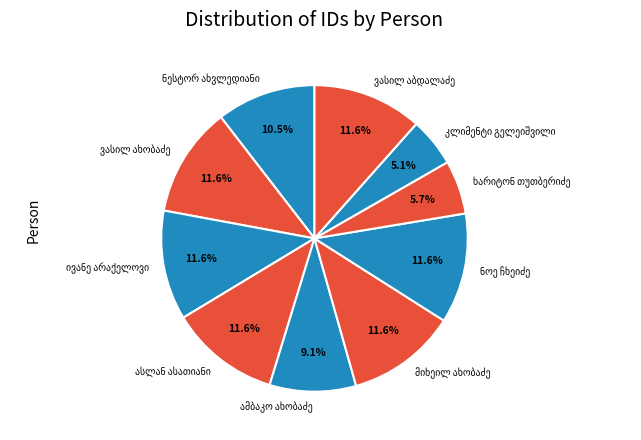

Does any single category account for the majority?

No